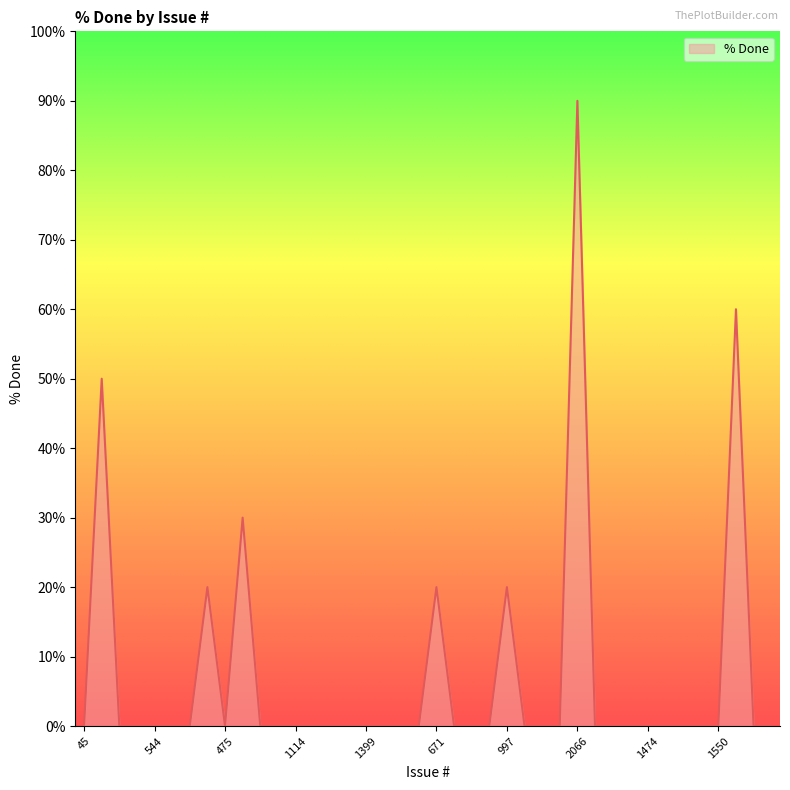

What is the maximum value shown in the chart?

90